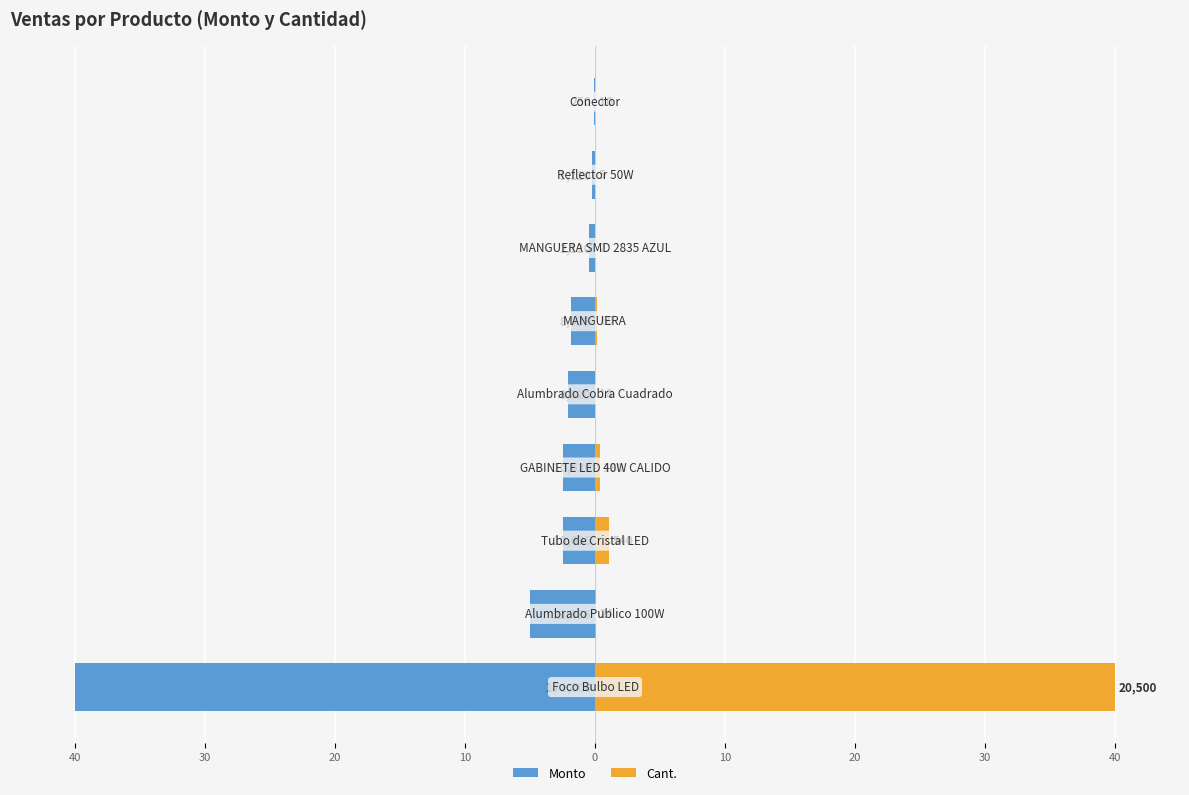

Reading right to left, extract all data points from this chart.

Monto: 40=-0.1	30=-0.3	20=-0.5	10=-1.9	0=-2.1	10=-2.5	20=-2.5	30=-5.0	40=-40.0
Cant.: 40=0.0	30=0.0	20=0.0	10=0.1	0=0.0	10=0.4	20=1.1	30=0.0	40=40.0